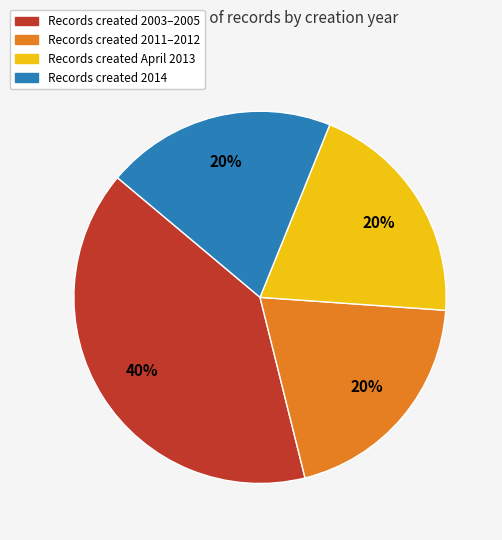

True or false: Records created 2011–2012 accounts for 20% of the total.

True